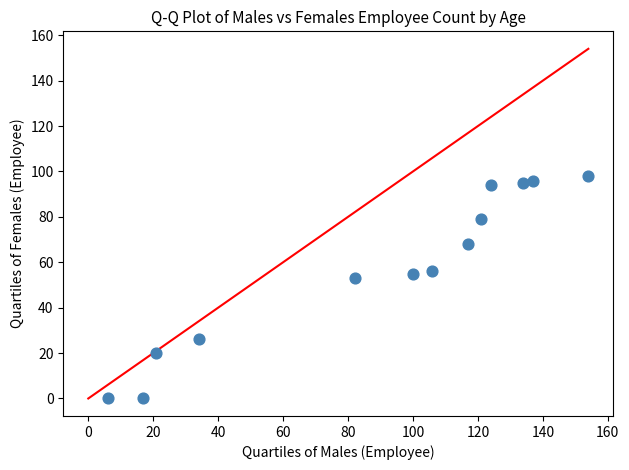

What is the range of Y values (max minus min)?

98